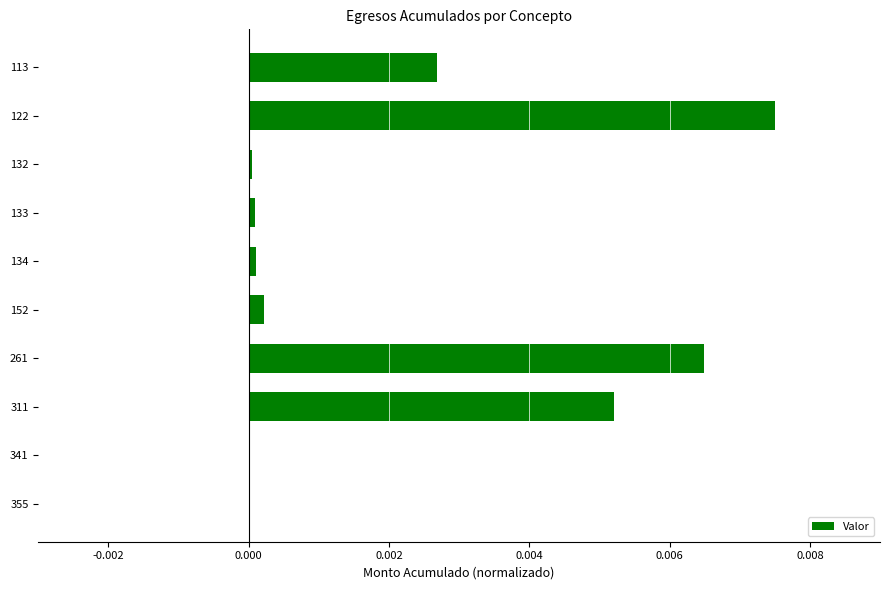

True or false: the data shows 0.0 at 113.

True